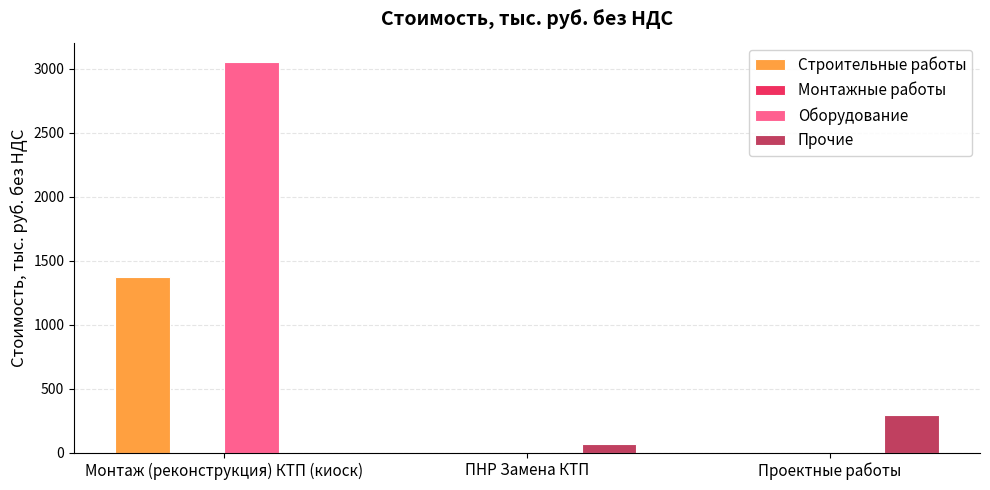

At which label is Прочие closest to 145?

ПНР Замена КТП